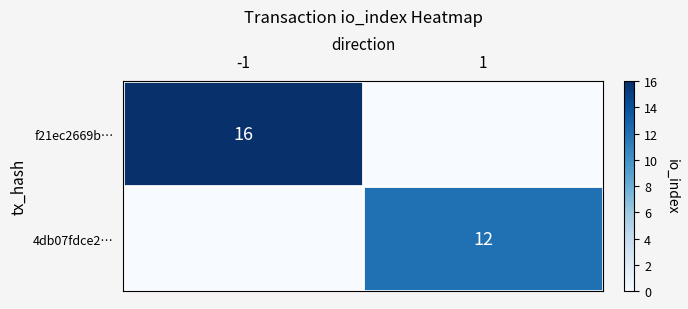

Is the value of 4db07fdce2… at 1 greater than the value of f21ec2669b… at -1?

No